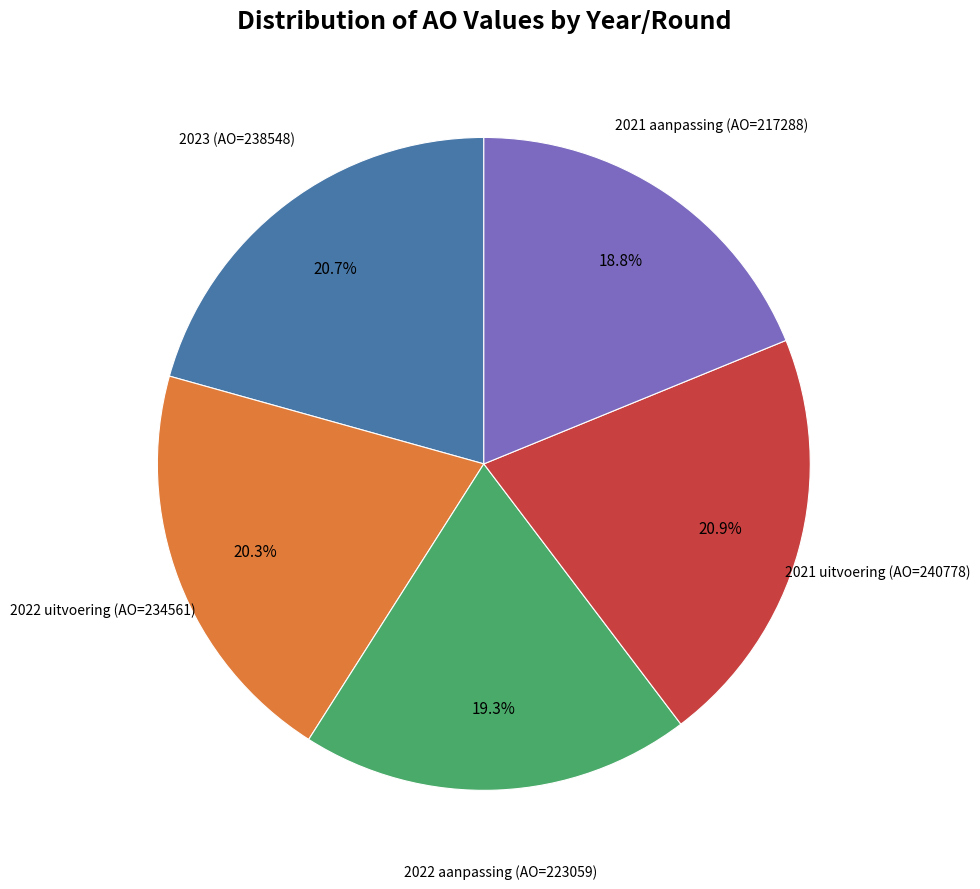

Is there any slice that represents more than half of the pie?

No